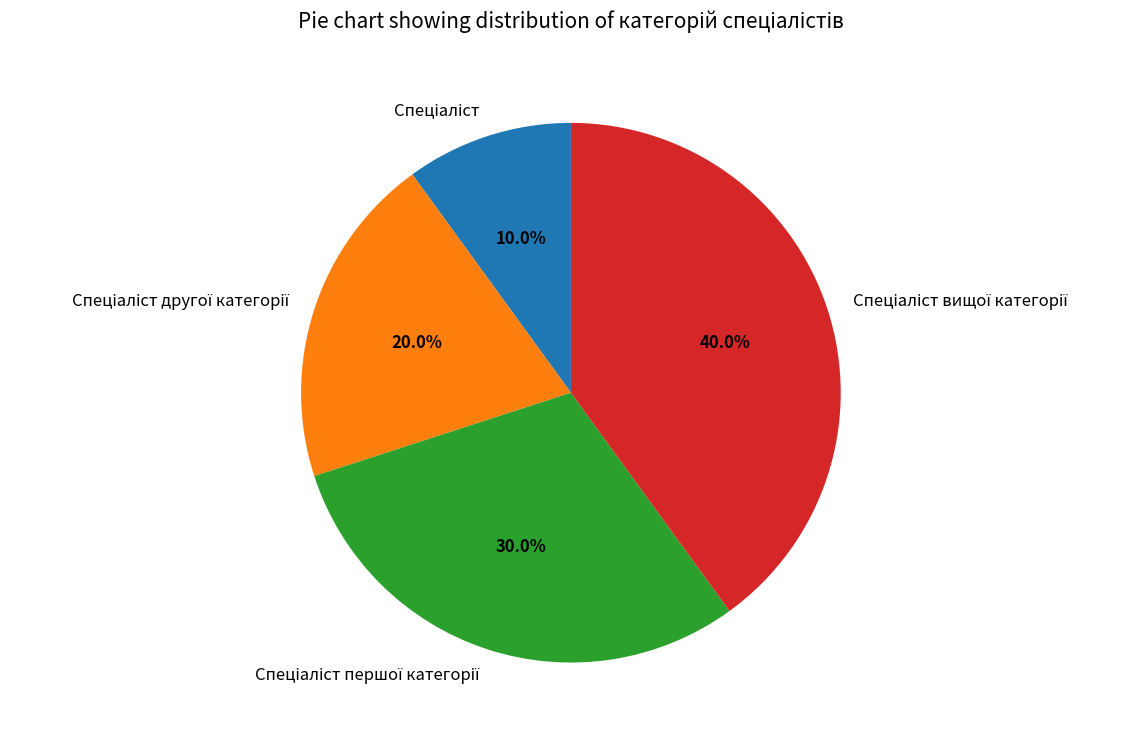

Is there any slice that represents more than half of the pie?

No